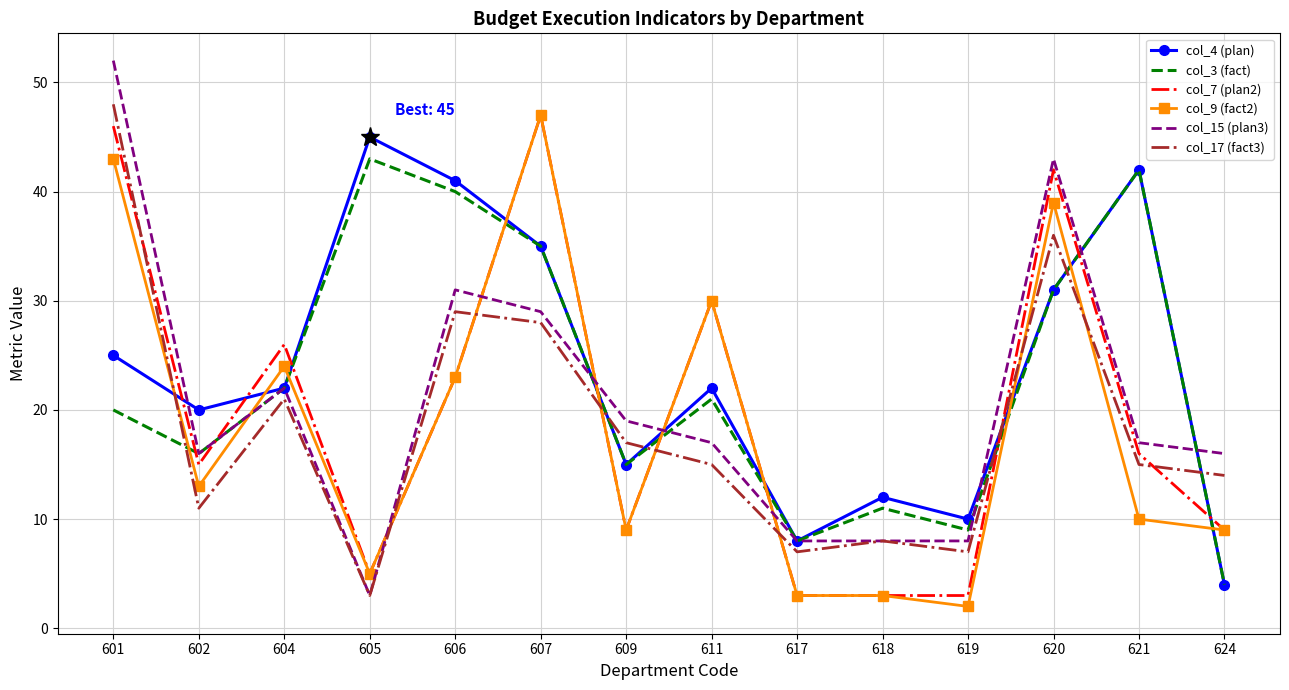

Between 602 and 611, which series saw the biggest shift?

col_9 (fact2)